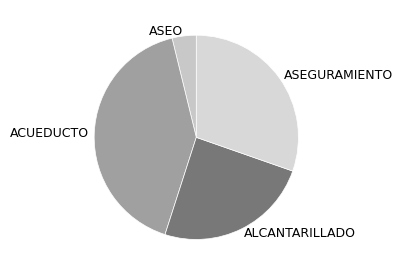

What is the largest slice in the pie chart?

ACUEDUCTO